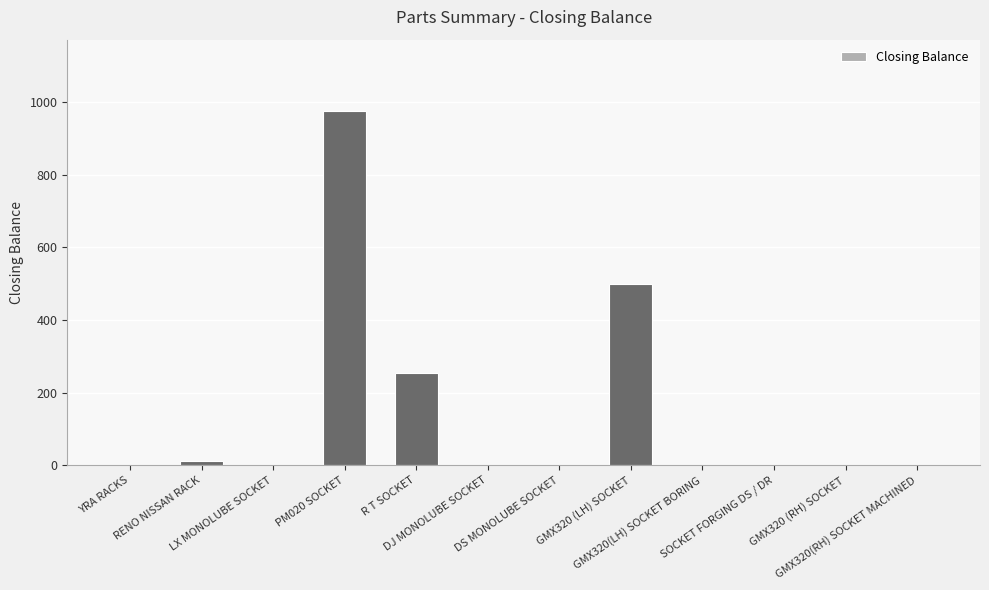

What is the sum of all values?

1741